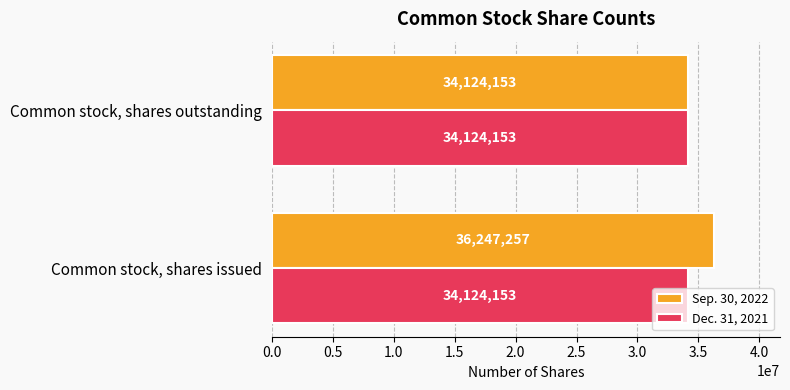

What value does the Sep. 30, 2022 series have at Common stock, shares issued, to the nearest 10?

36247260